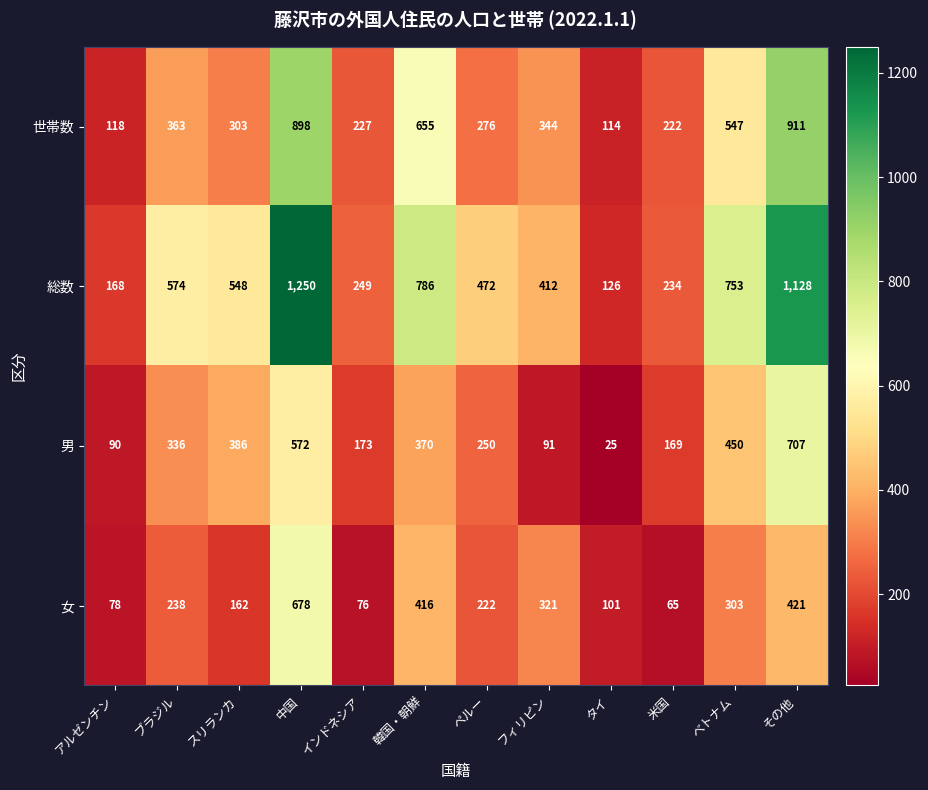

Count the number of categories in the chart.

12